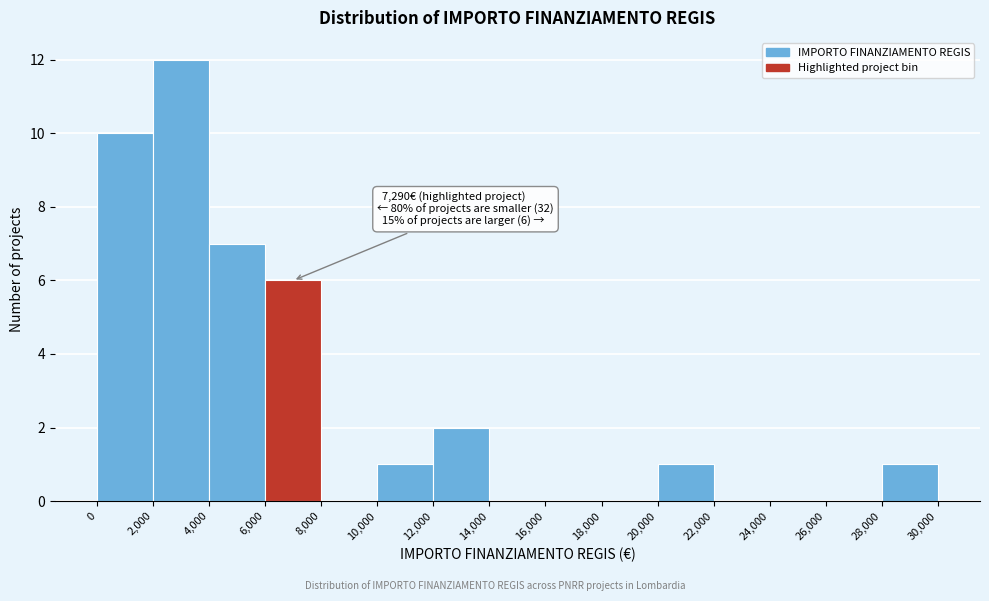

Which range on the x-axis has the tallest bar?

2,000 to 4,000